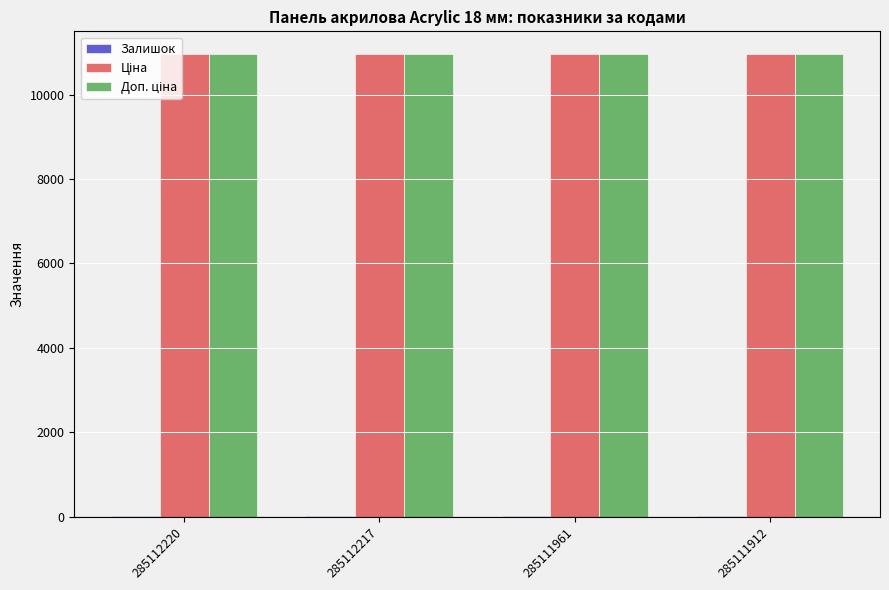

At 285111912, list the series in order from smallest to largest.

Залишок, Ціна, Доп. ціна